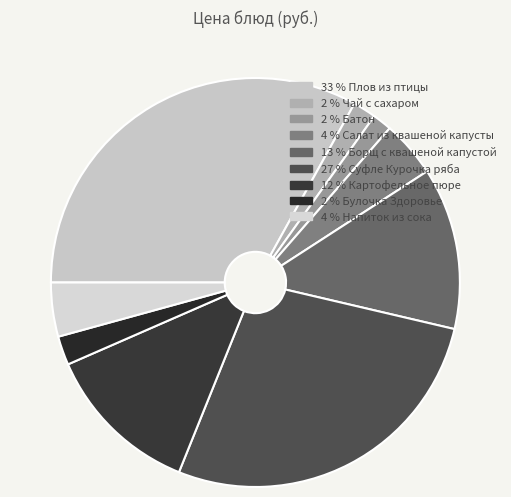

How many slices are in this pie chart?

9